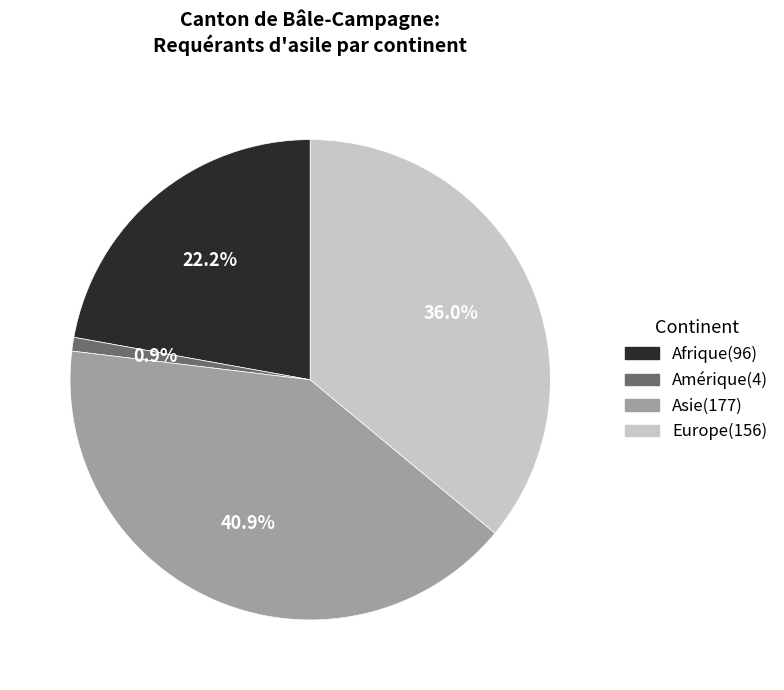

To the nearest percent, what is the difference between the Amérique and Europe slice percentages?

35%